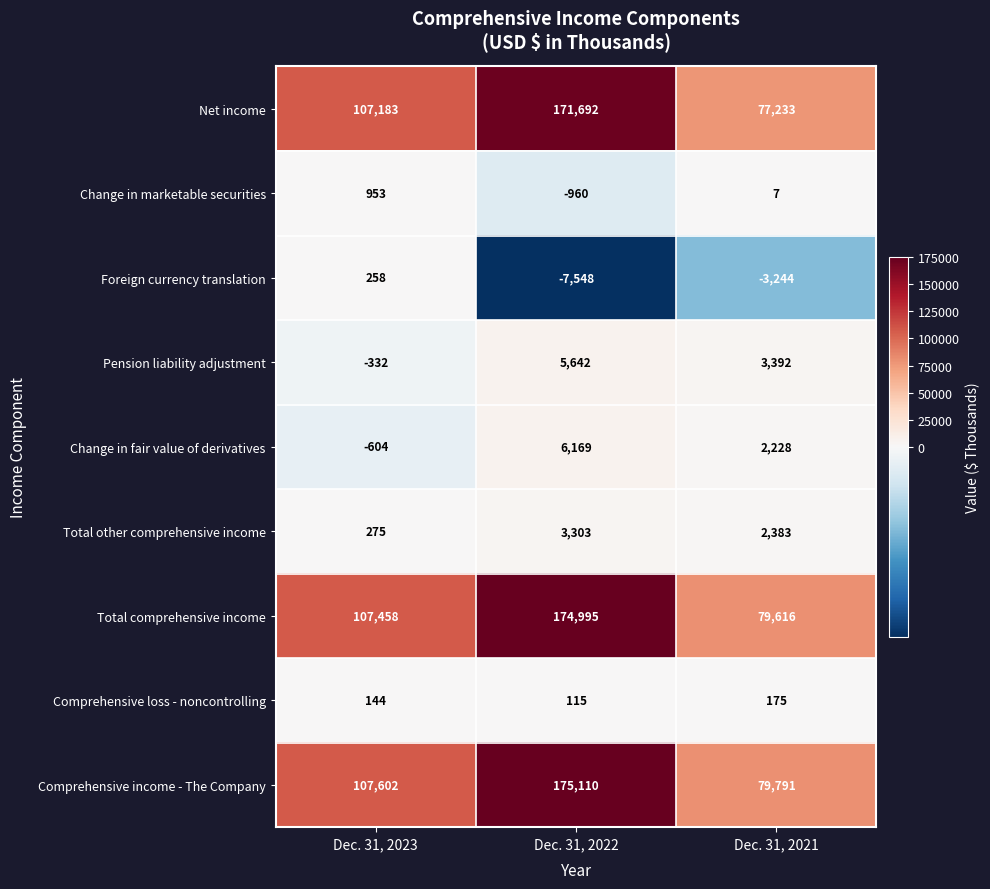

What is the greatest value displayed?

175110